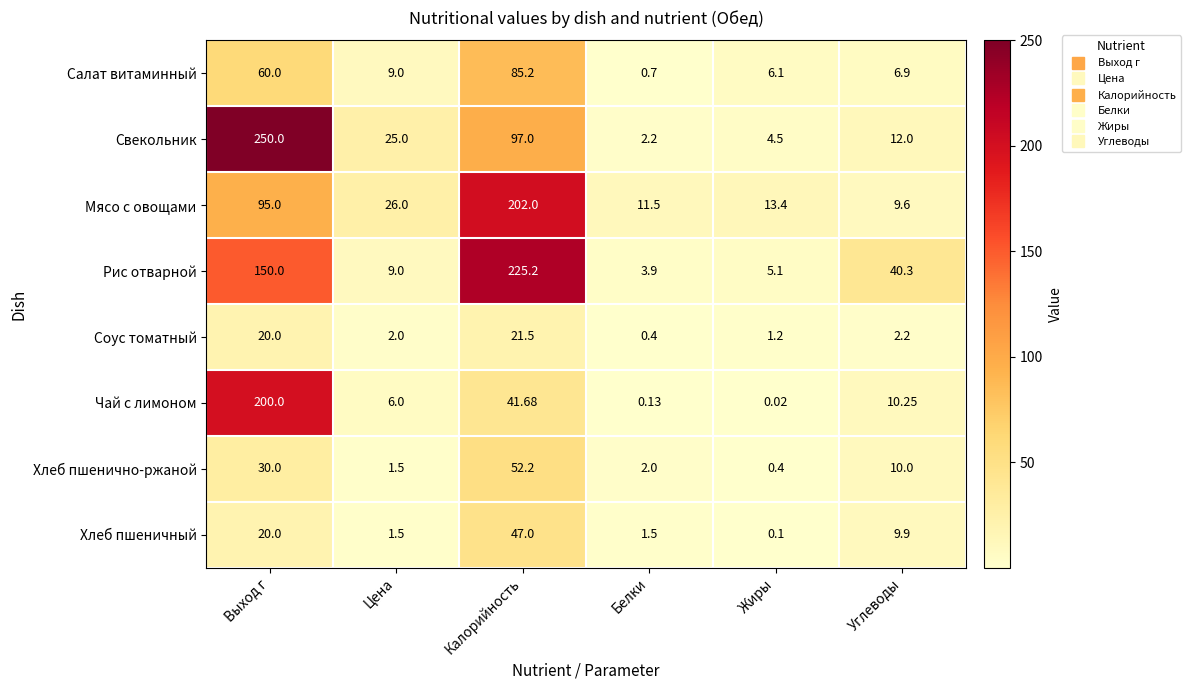

Rank the categories by Салат витаминный value from highest to lowest.

Калорийность, Выход г, Цена, Углеводы, Жиры, Белки